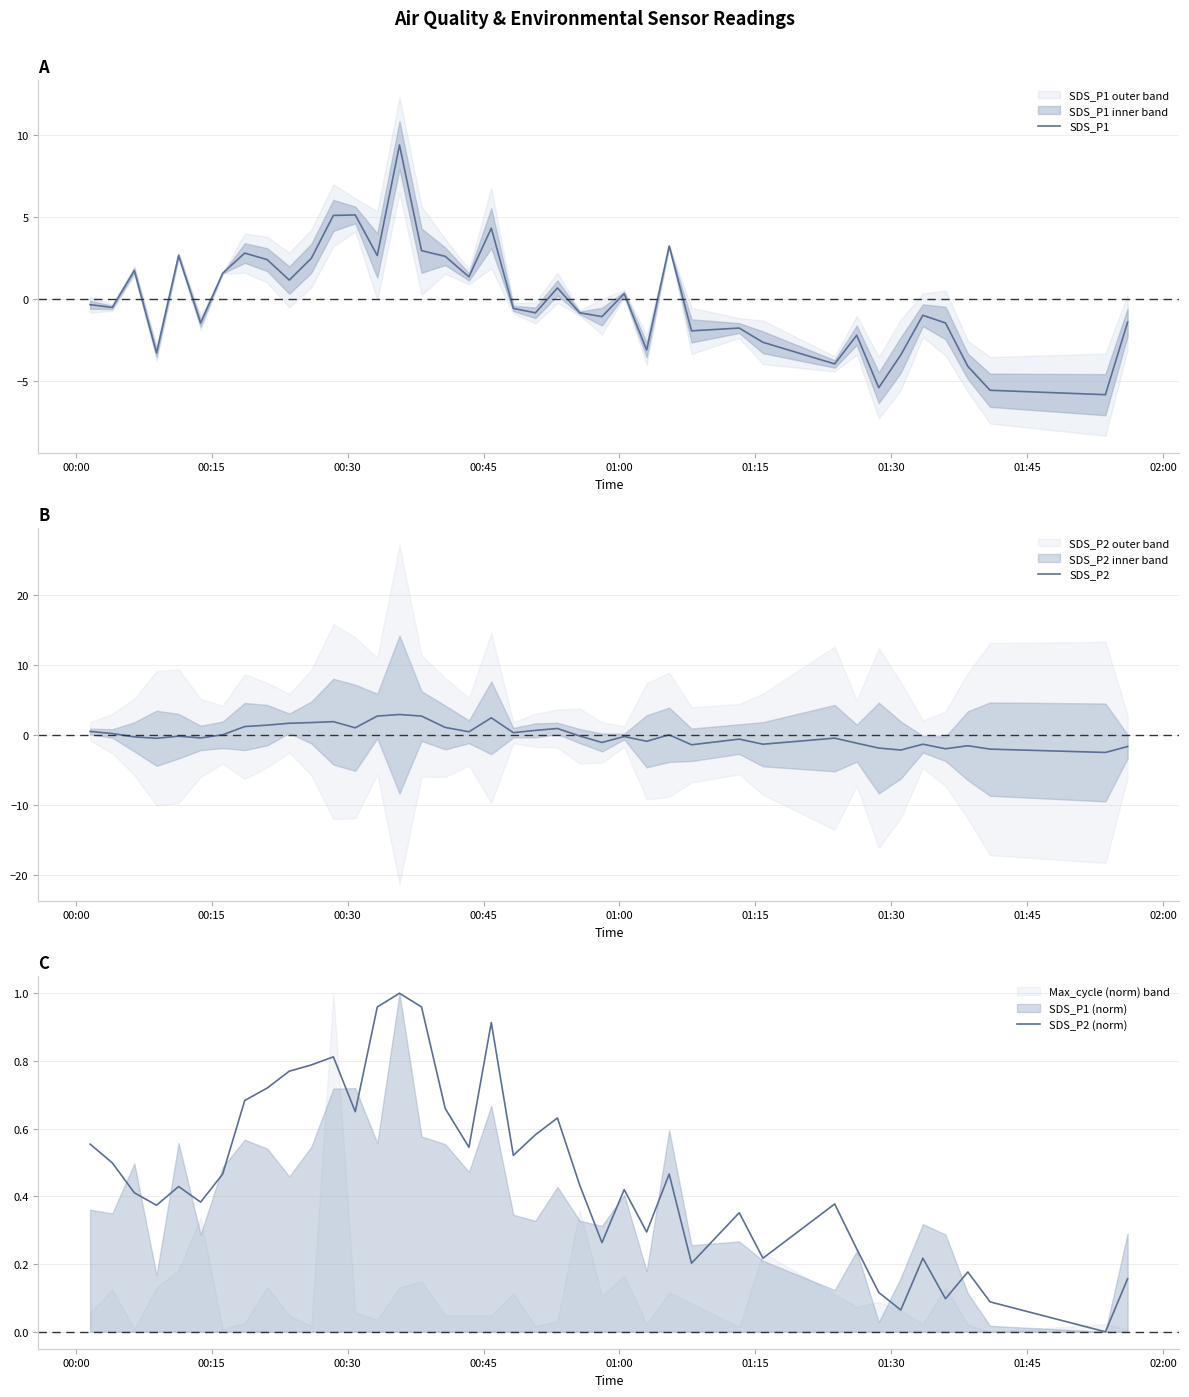

Which series has the largest range (max minus min)?

SDS_P1